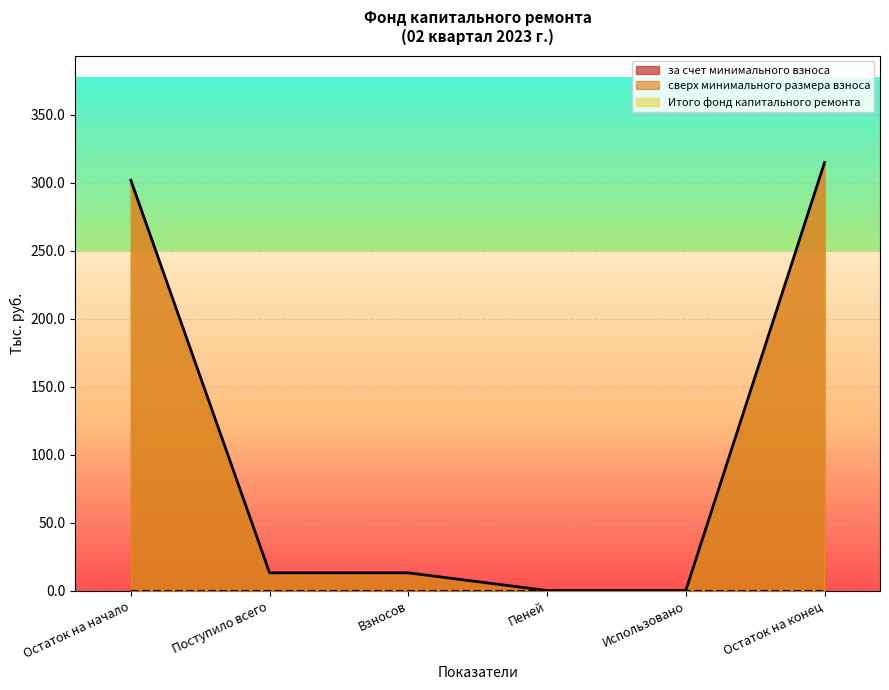

Reading right to left, list all the values displayed in this chart.

за счет минимального взноса: 314.8	0.0	0.0	13.0	13.0	301.8
Итого фонд капитального ремонта: 314.8	0.0	0.0	13.0	13.0	301.8